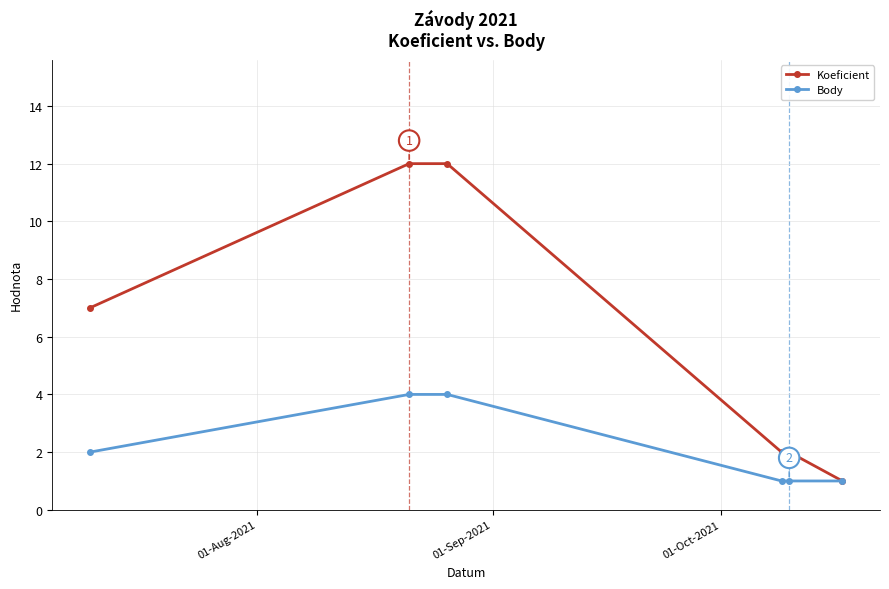

Rank the series by their maximum value, from lowest to highest.

Body, Koeficient